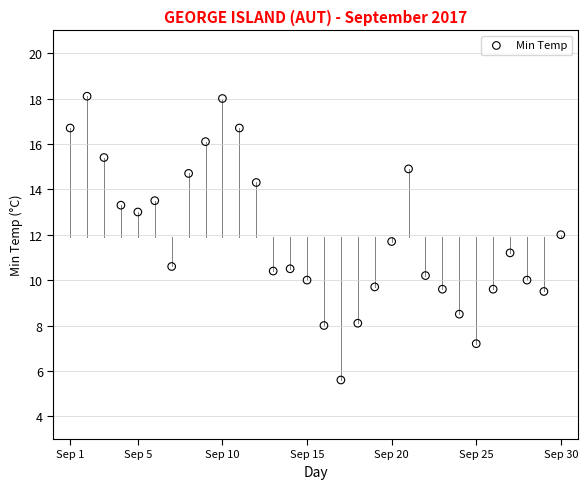

What is the range of Y values (max minus min)?

12.5